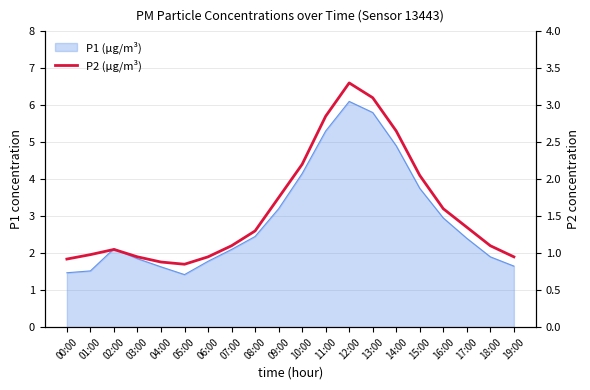

Where is the first local maximum?

02:00